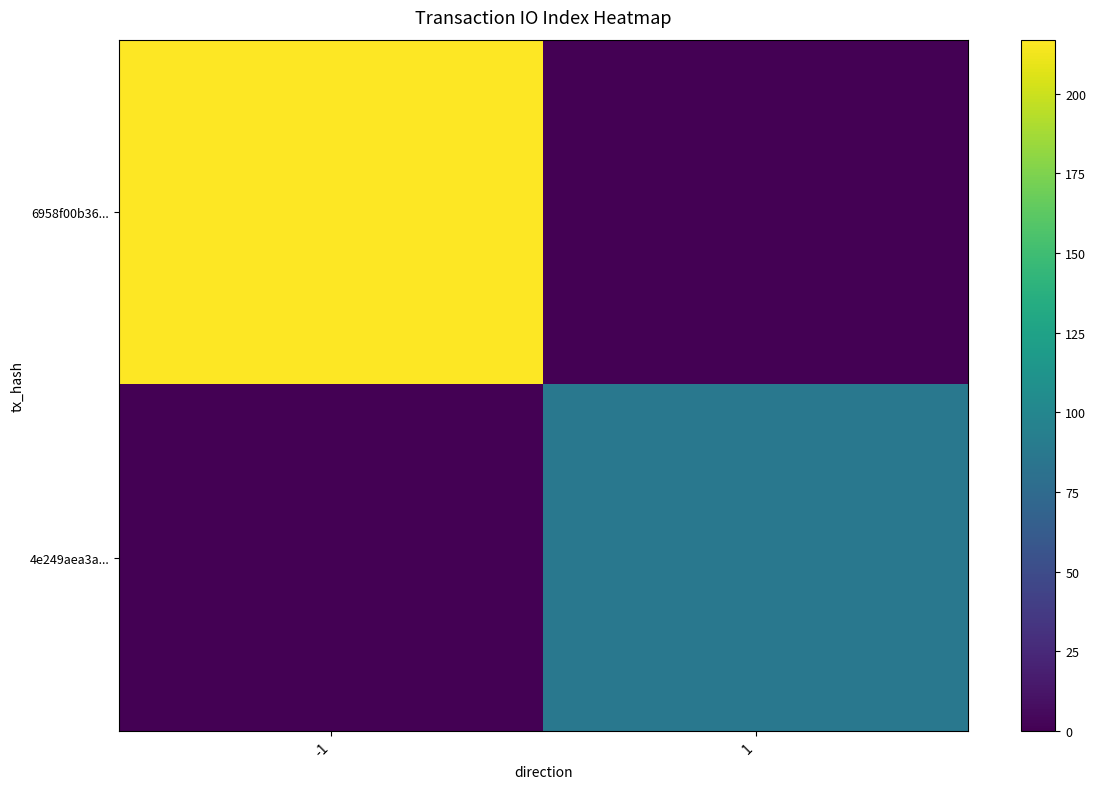

What is the spread (max minus min) of values at 1?

87